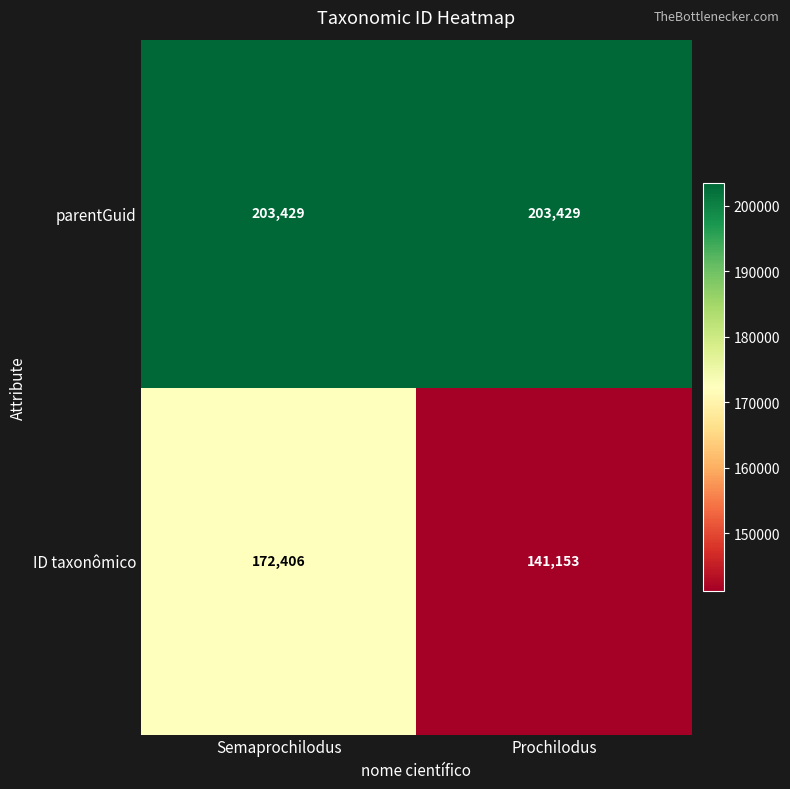

What is the spread (max minus min) of values at Semaprochilodus?

31023